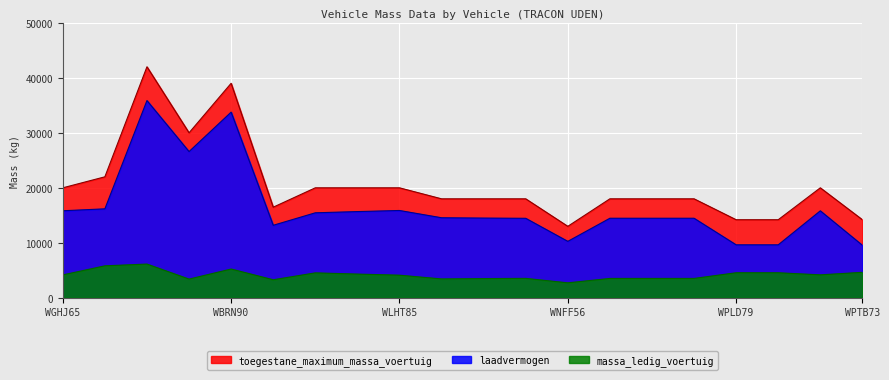

Reading left to right, list all the values displayed in this chart.

massa_ledig_voertuig: 4170	5820	6140	3410	5240	3290	4540	4320	4120	3440	3500	3540	2730	3530	3530	3530	4560	4560	4180	4640
laadvermogen: 15830	16180	35860	26590	33760	13190	15460	15680	15880	14560	14500	14460	10270	14470	14470	14470	9640	9640	15820	9560
toegestane_maximum_massa_voertuig: 20000	22000	42000	30000	39000	16480	20000	20000	20000	18000	18000	18000	13000	18000	18000	18000	14200	14200	20000	14200